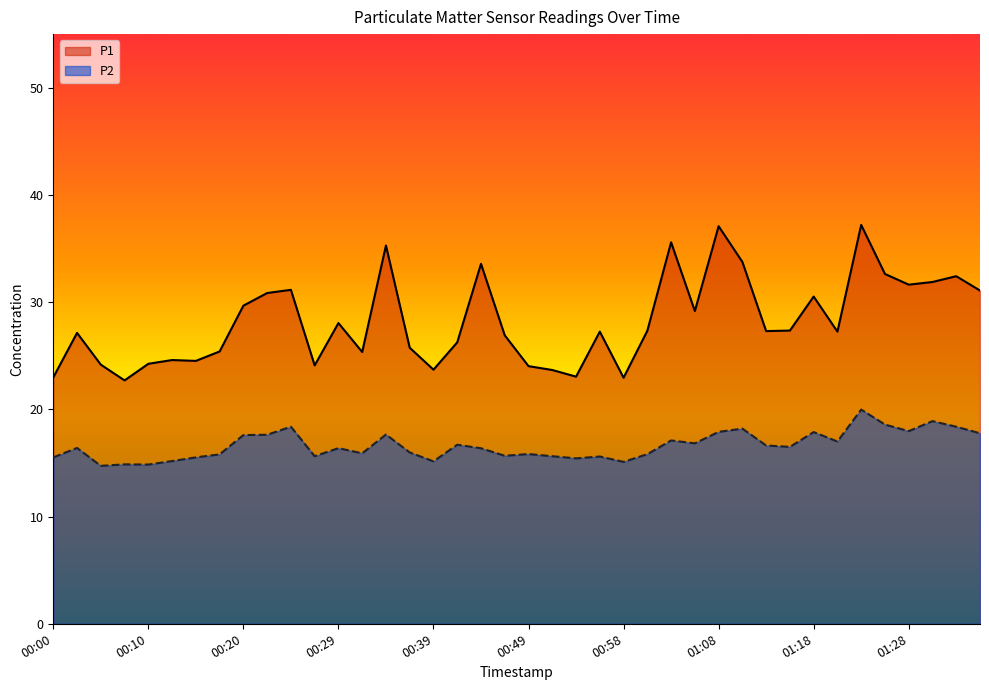

At how many categories does at least one series exceed 16?

40